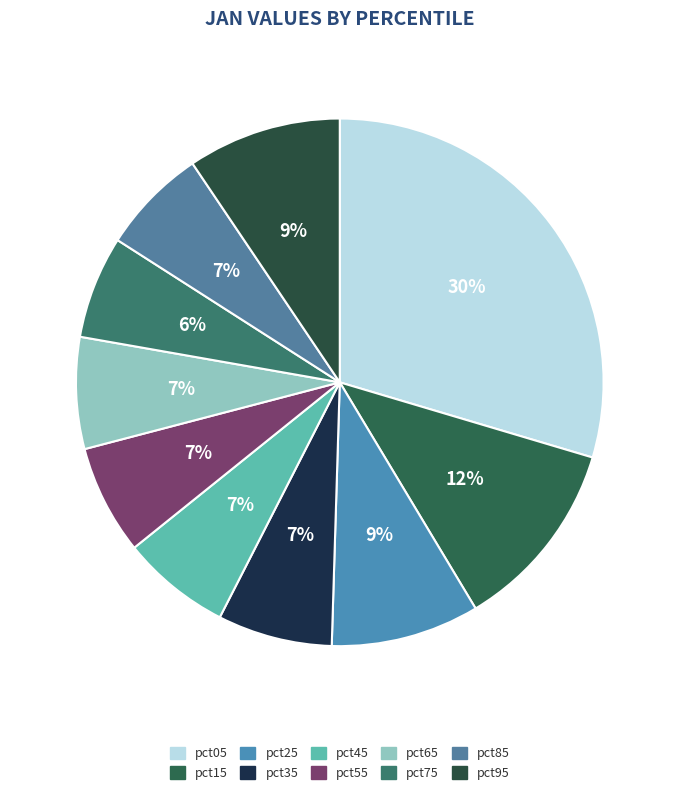

What percentage is the pct95 slice, to the nearest percent?

9%